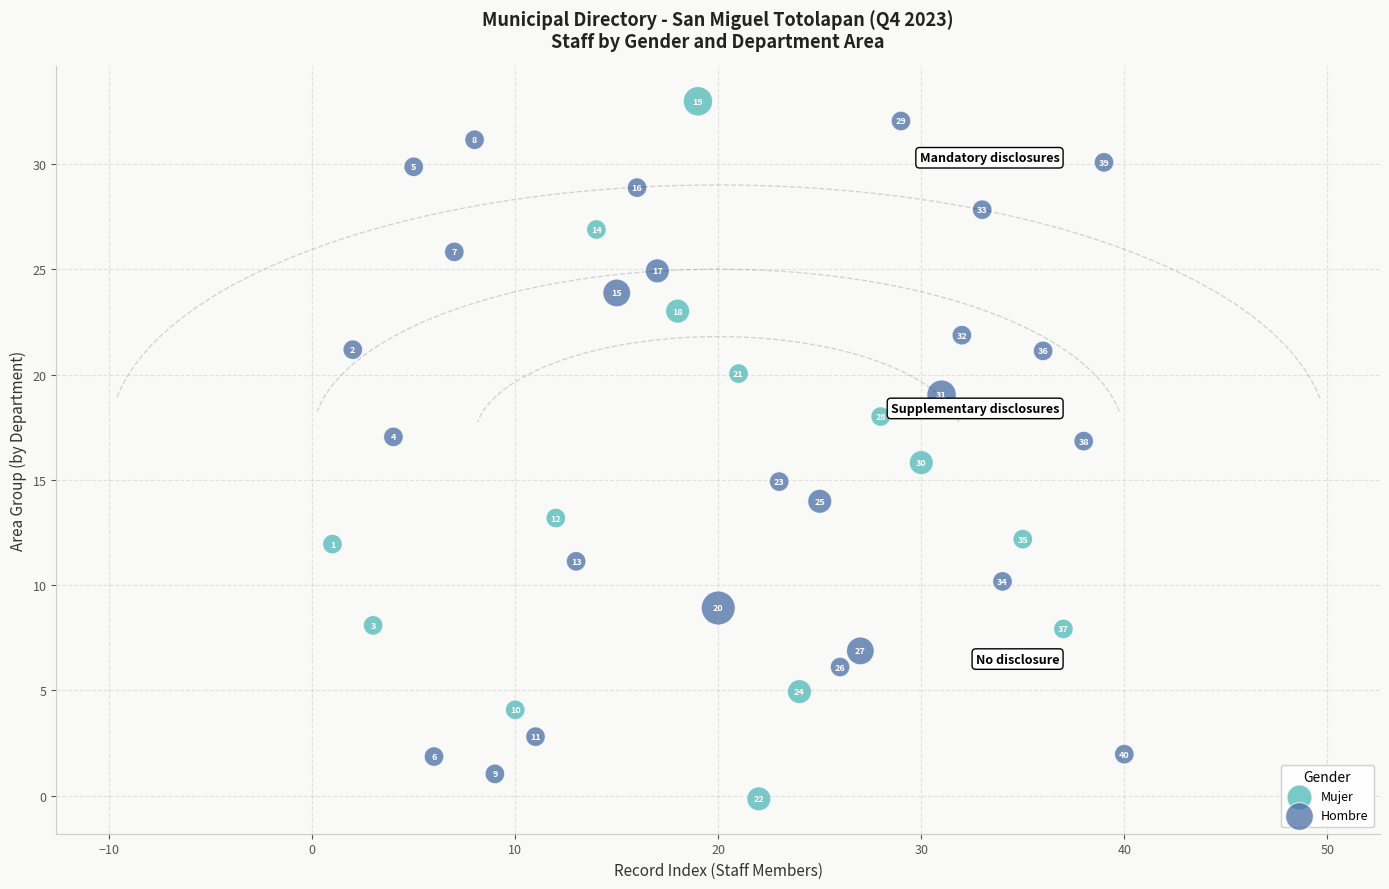

Which series has the largest Y range (max minus min)?

Hombre